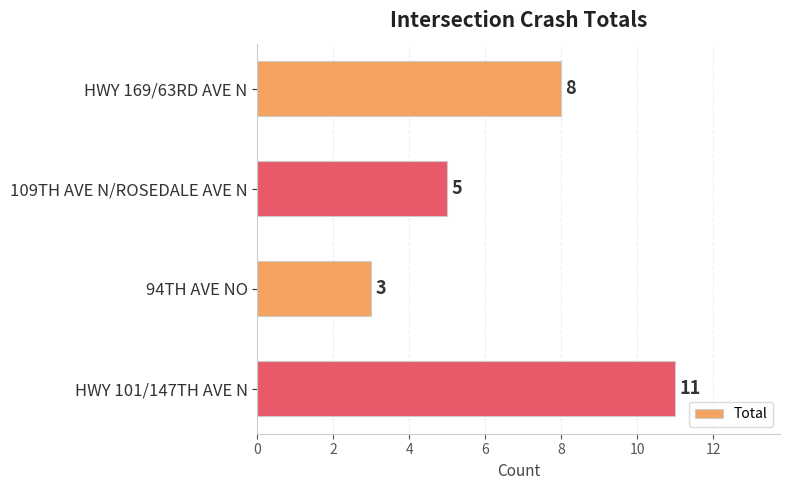

What position from the bottom is 109TH AVE N/ROSEDALE AVE N?

3